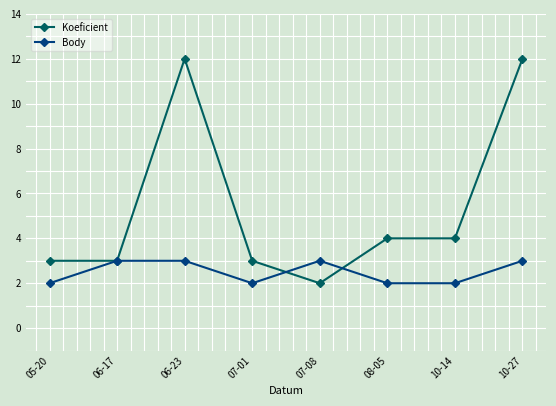

Which series has the widest spread of values?

Koeficient